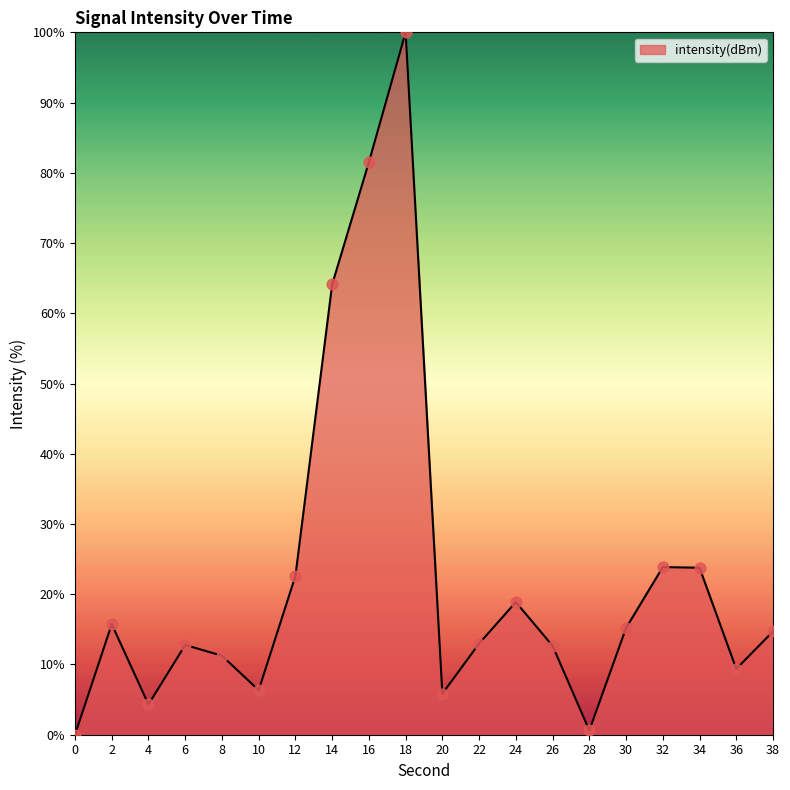

What is the change in value from 0 to 4?

+4.3